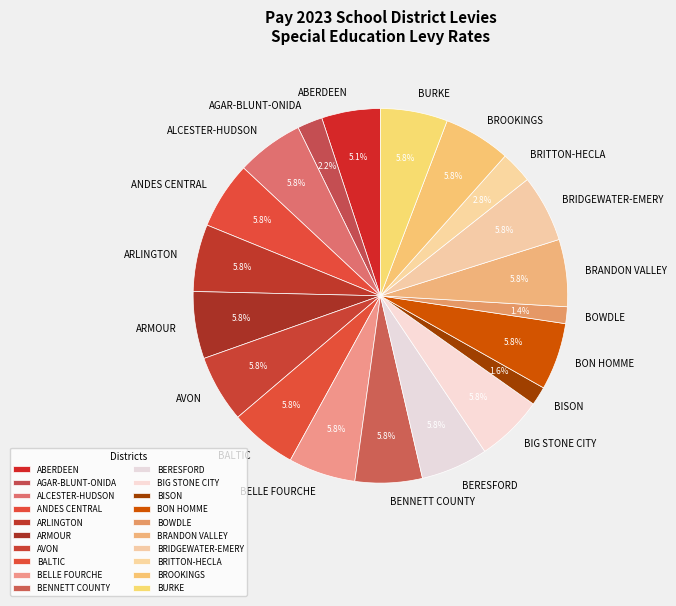

The BIG STONE CITY slice represents 6% of the pie. True or false?

True